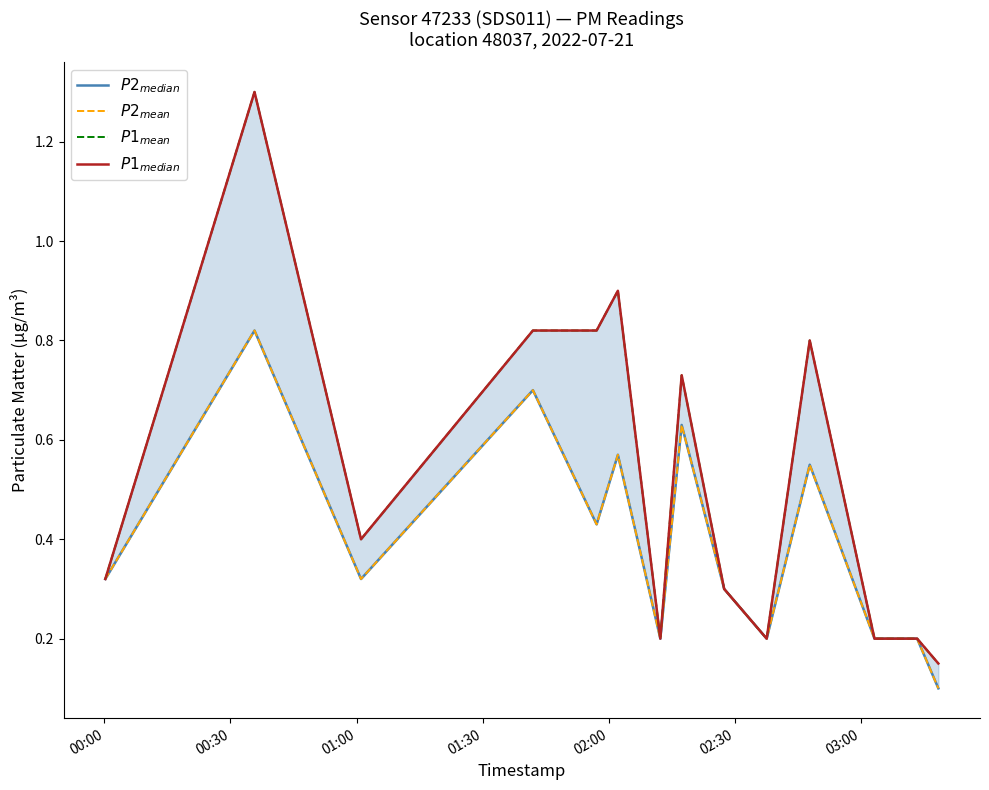

At how many categories does at least one series exceed 0?

15